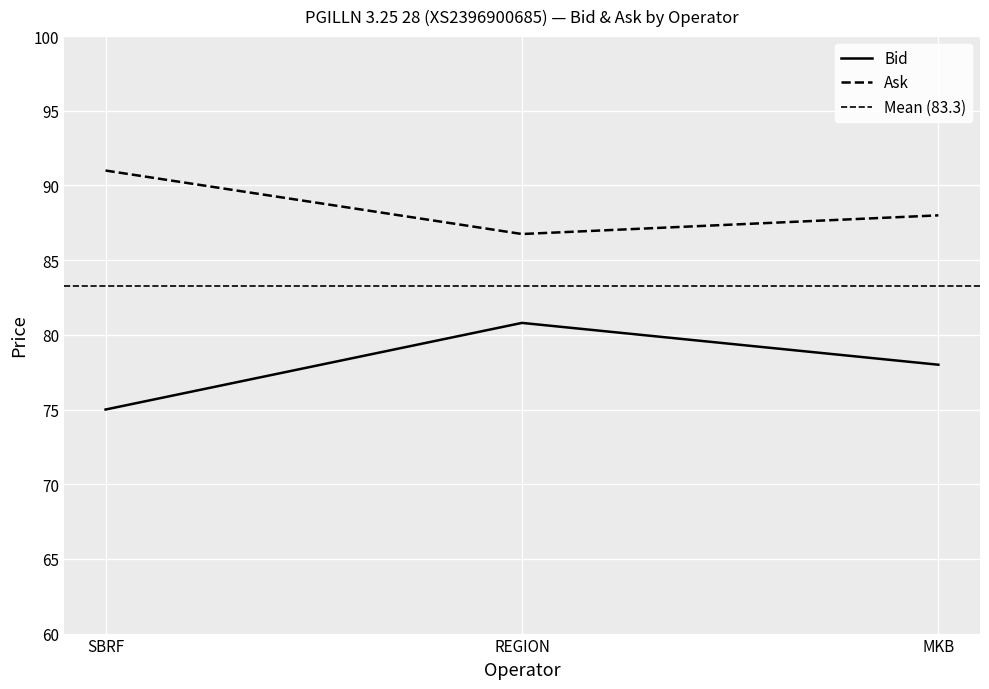

At how many categories does at least one series exceed 89?

1